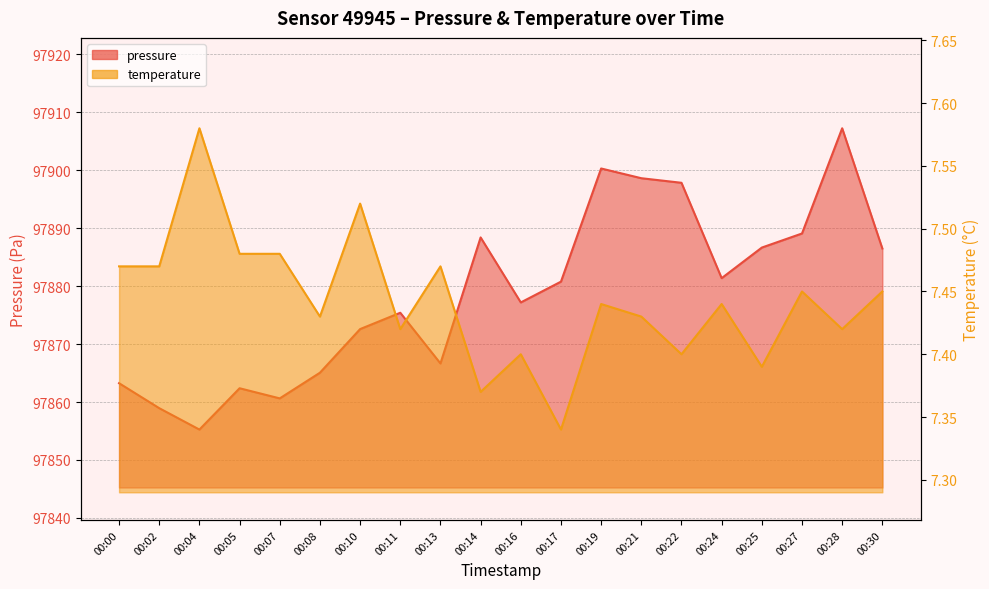

At which category does pressure reach its first local valley?

00:04